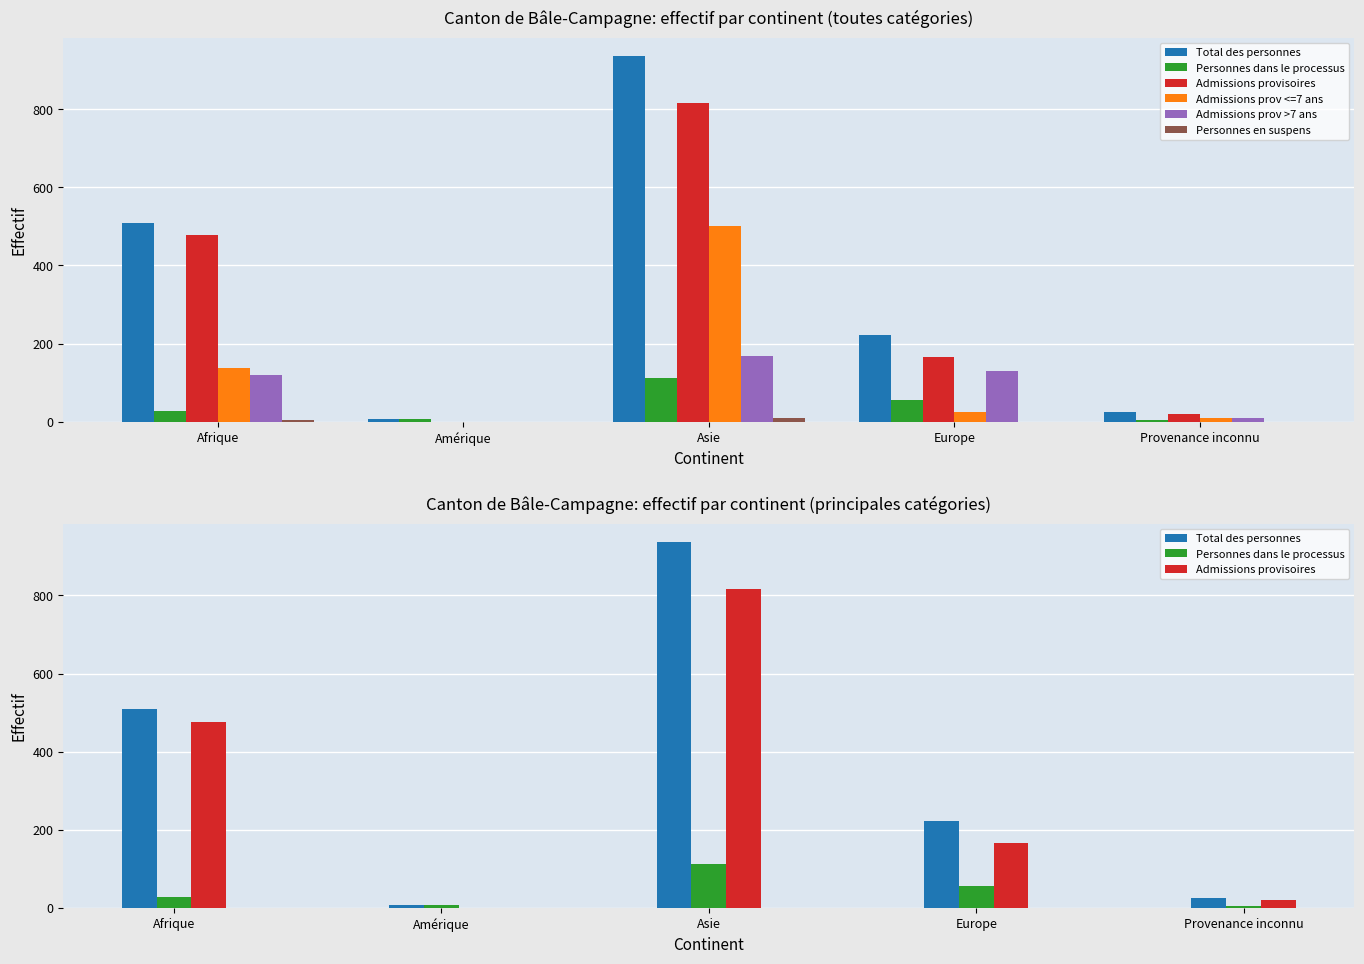

What is the sum of the Personnes en suspens values at Provenance inconnu and Asie?

10